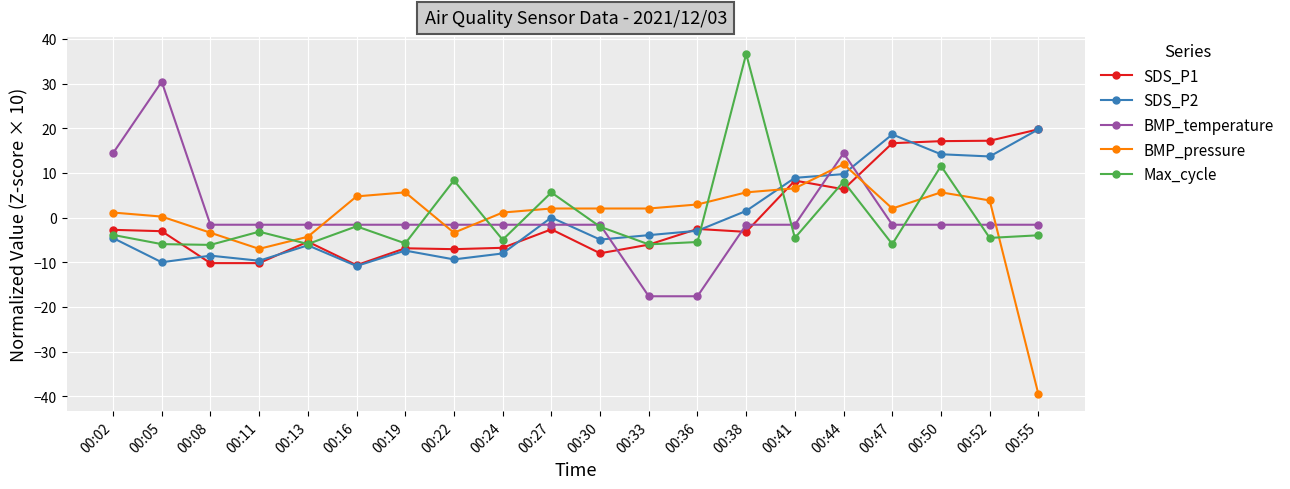

At which label does SDS_P1 reach its peak?

00:55